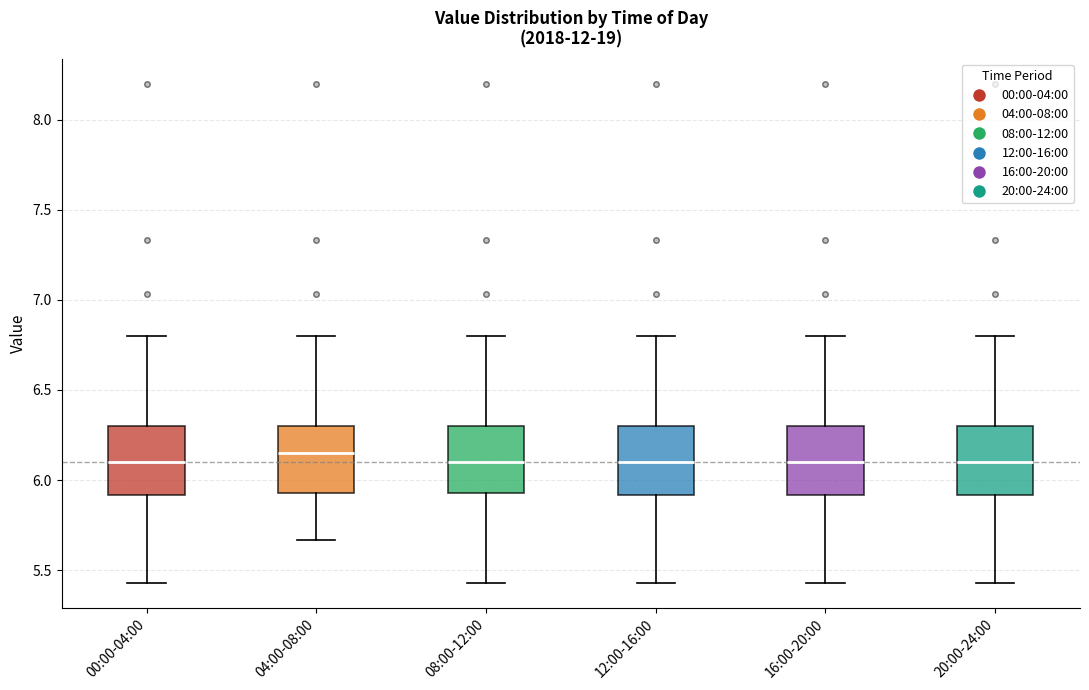

Where does the median line of the box for 04:00-08:00 sit on the y-axis? The values are not printed on the chart, so give them approximately, as read against the axis.

6.15